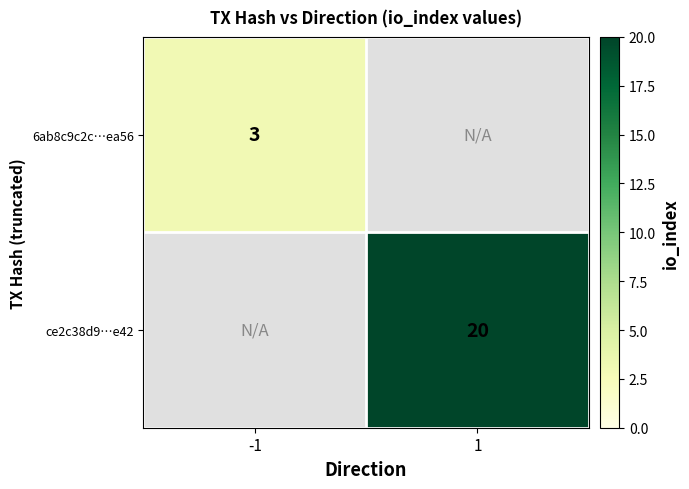

True or false: 6ab8c9c2c…ea56 has a value of 2 at -1.

False